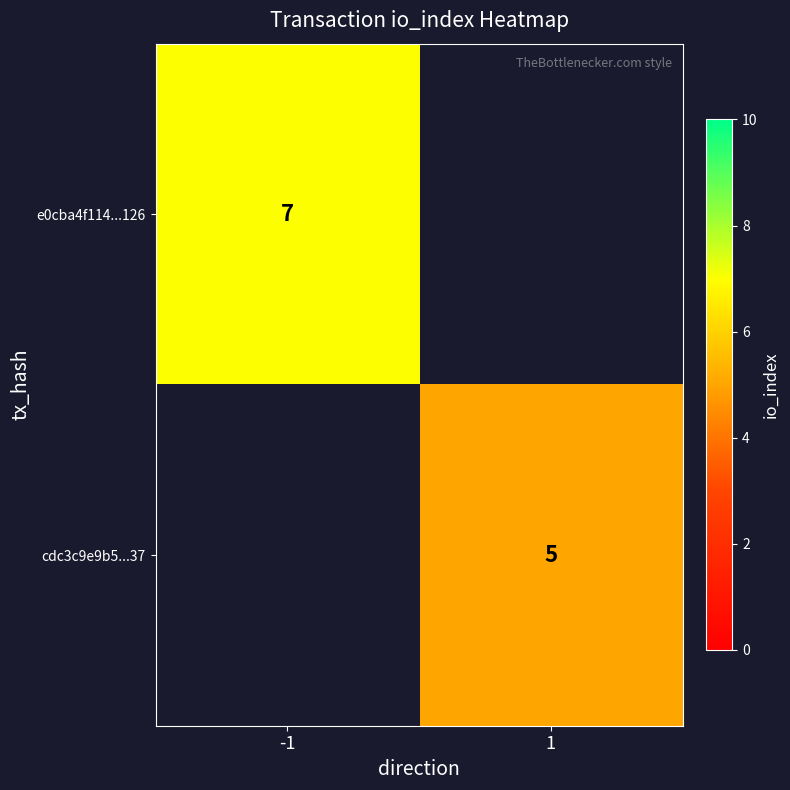

How many categories are shown in the chart?

2